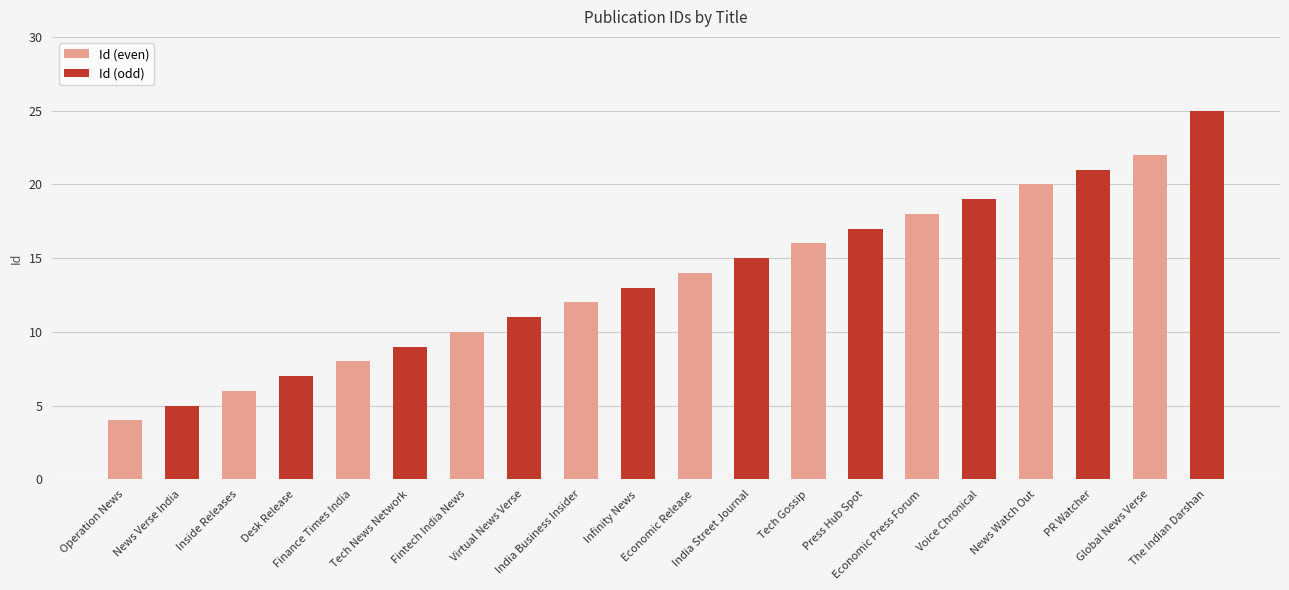

What is the smallest value displayed?

4